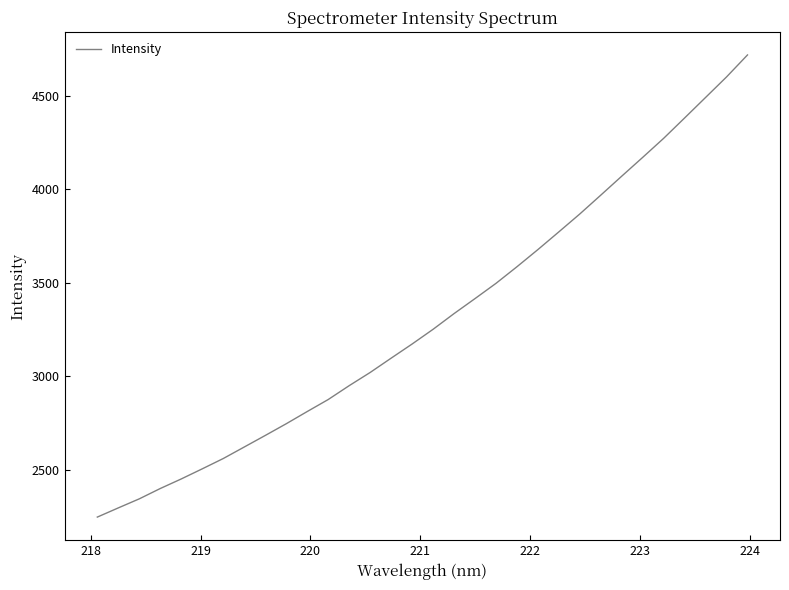

True or false: the data has more than 1 interior local peaks.

False